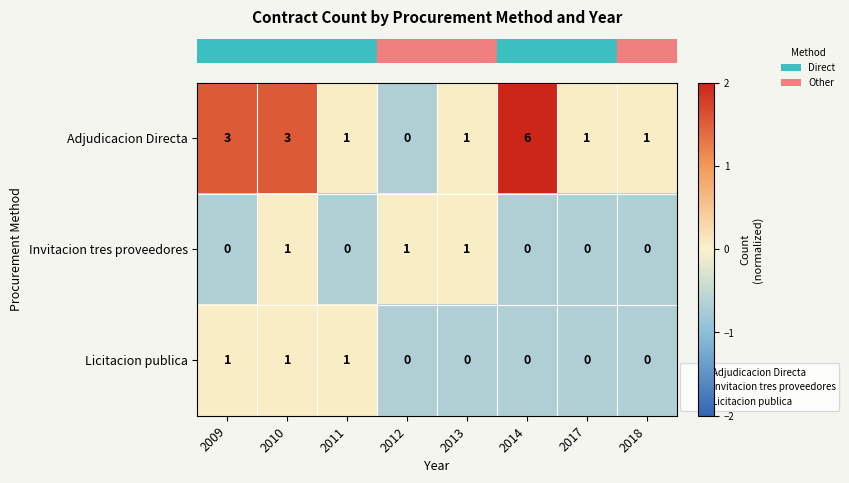

The value of Adjudicacion Directa at 2013 is 0. True or false?

False